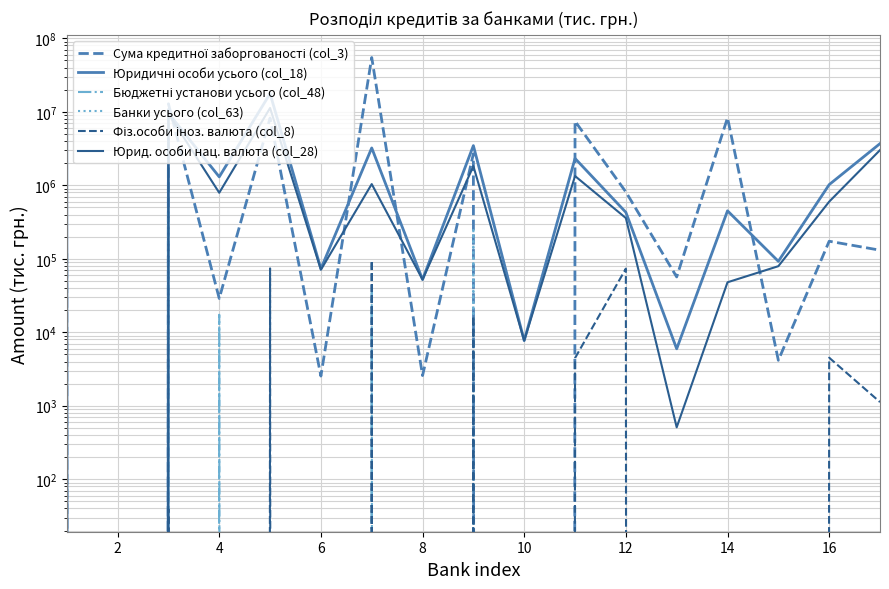

How many lines are shown in the chart?

6